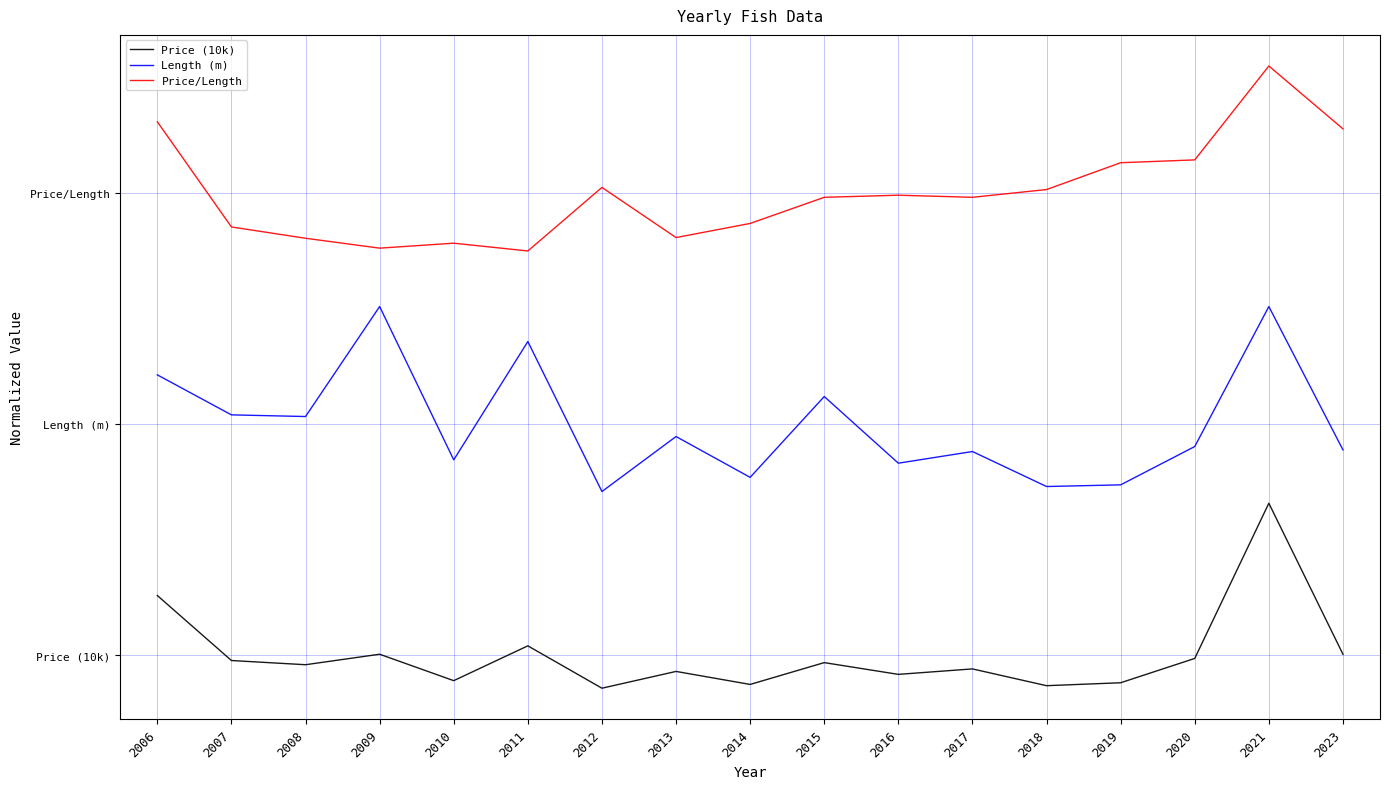

What are all the series names shown in the legend?

Price (10k), Length (m), Price/Length